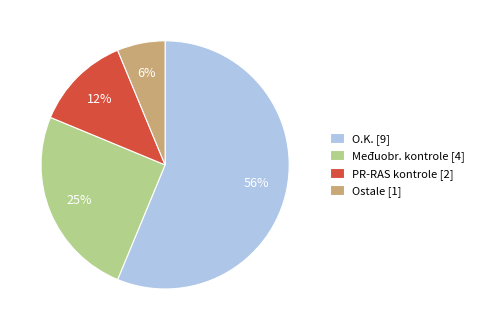

How many segments does this pie chart have?

4